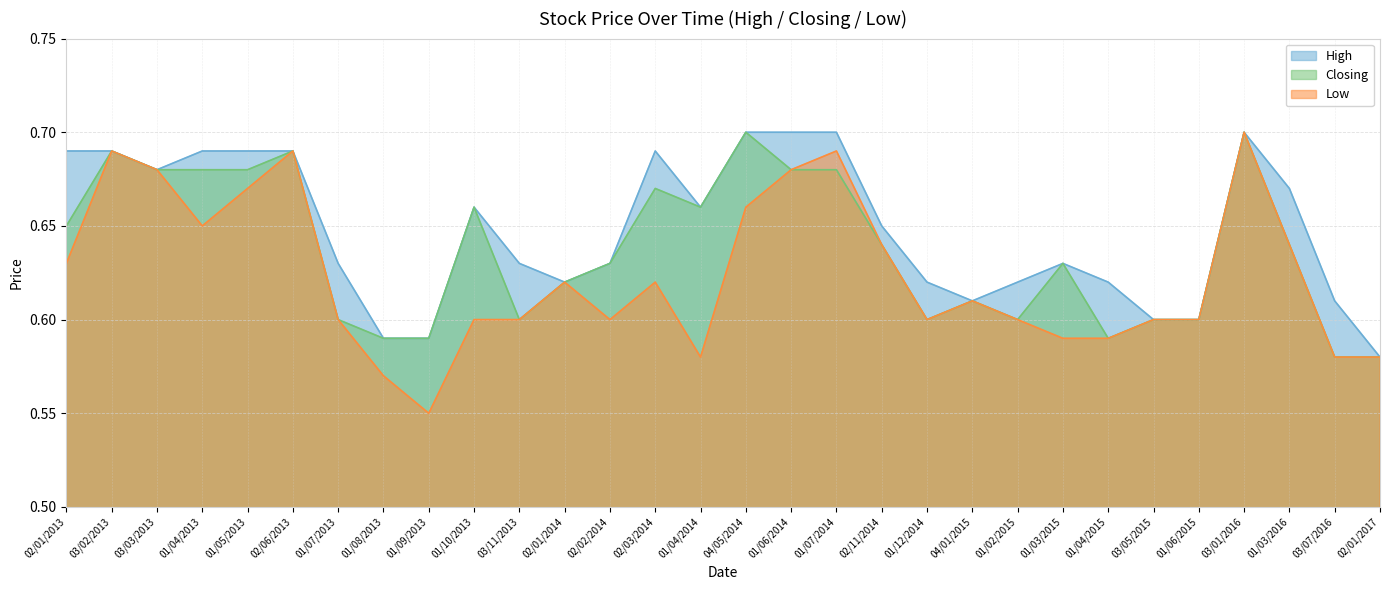

What is the smallest value displayed?

0.6